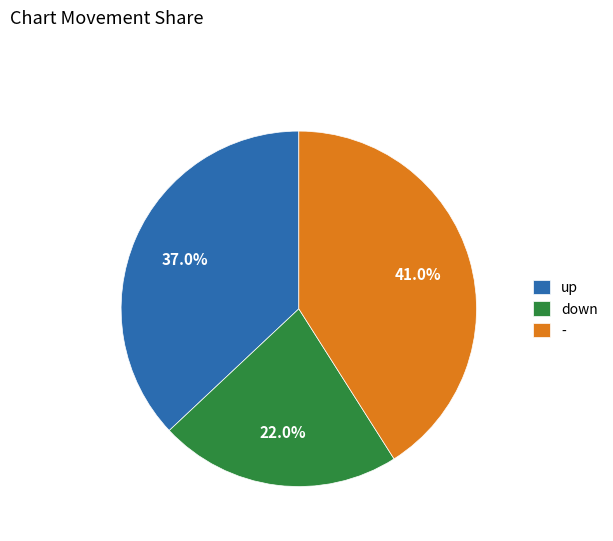

How many segments does this pie chart have?

3